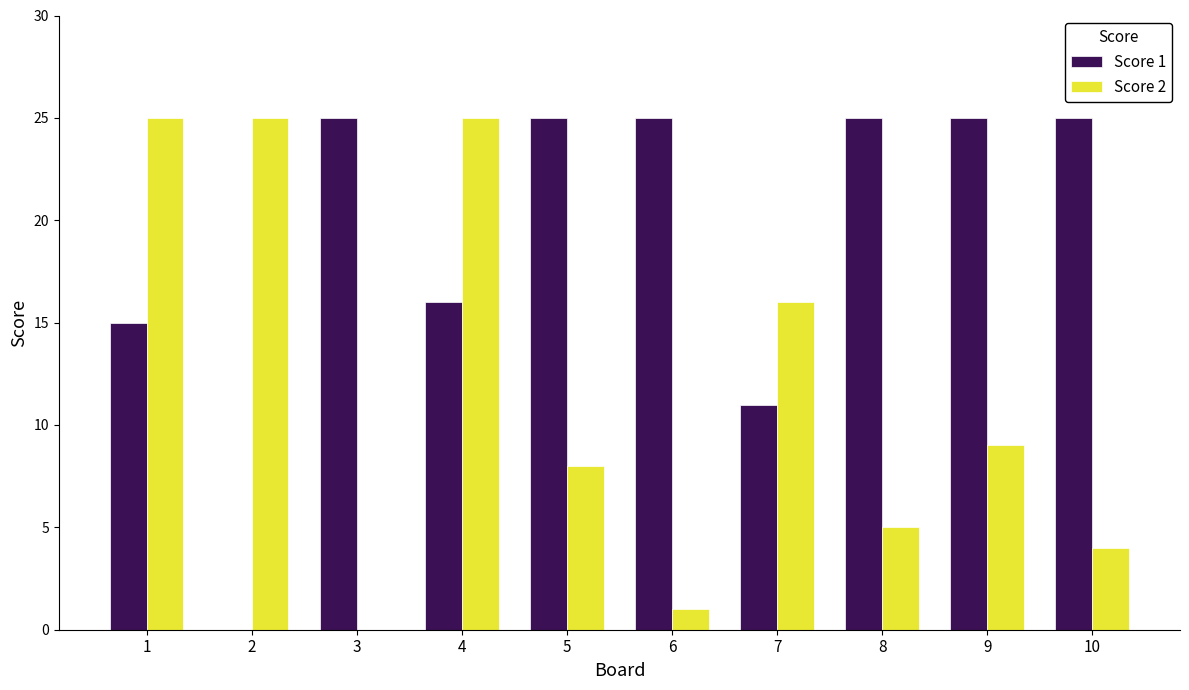

Is the value of Score 1 at 9 greater than the value of Score 2 at 3?

Yes